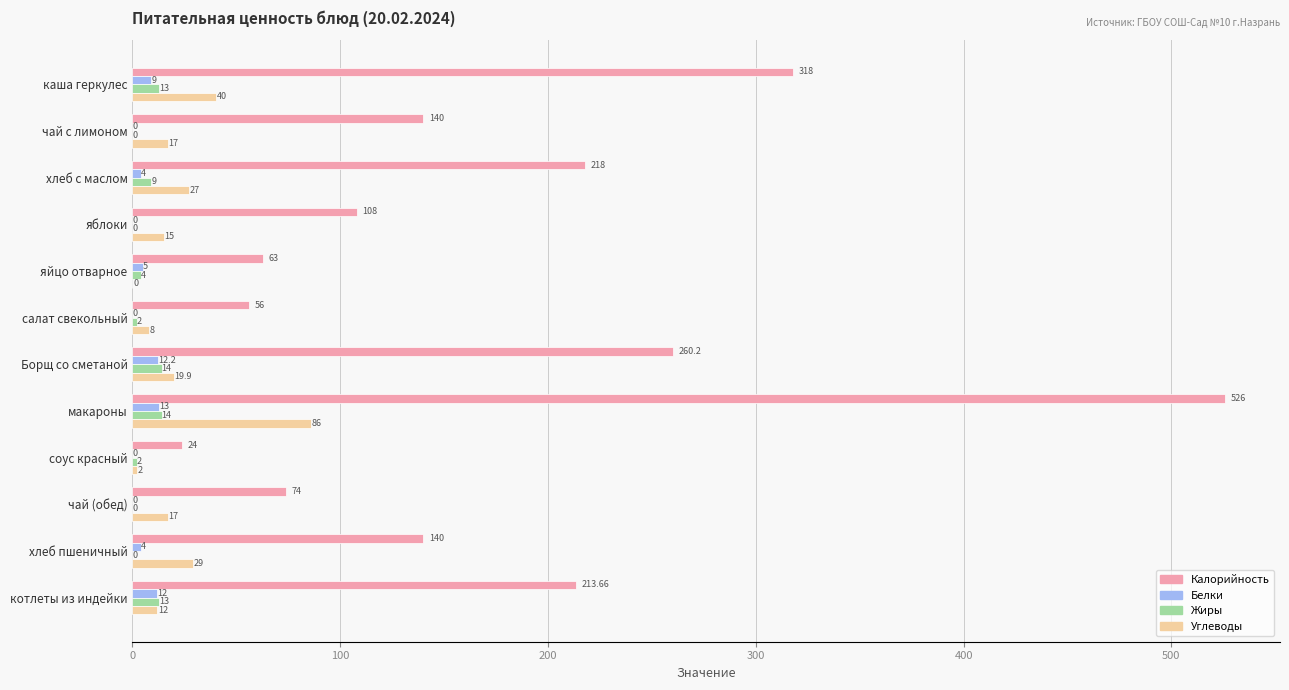

Which category has the highest value across all series?

макароны